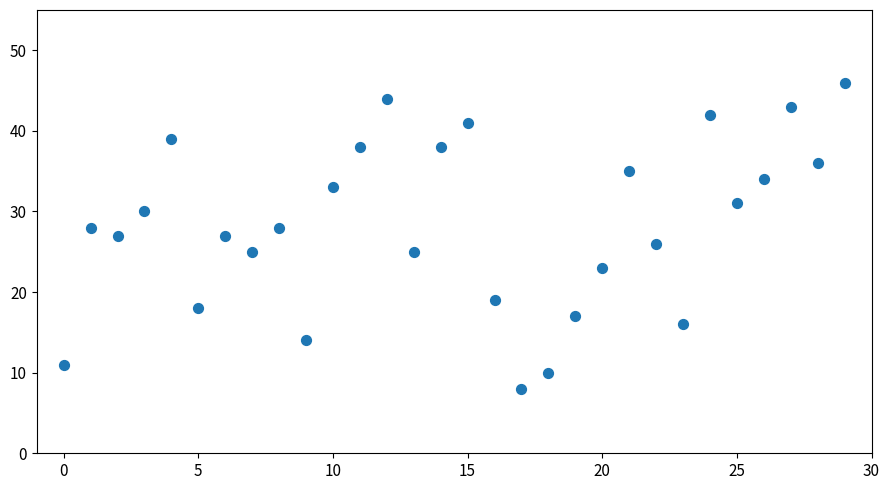

How many points are shown in the scatter plot?

30